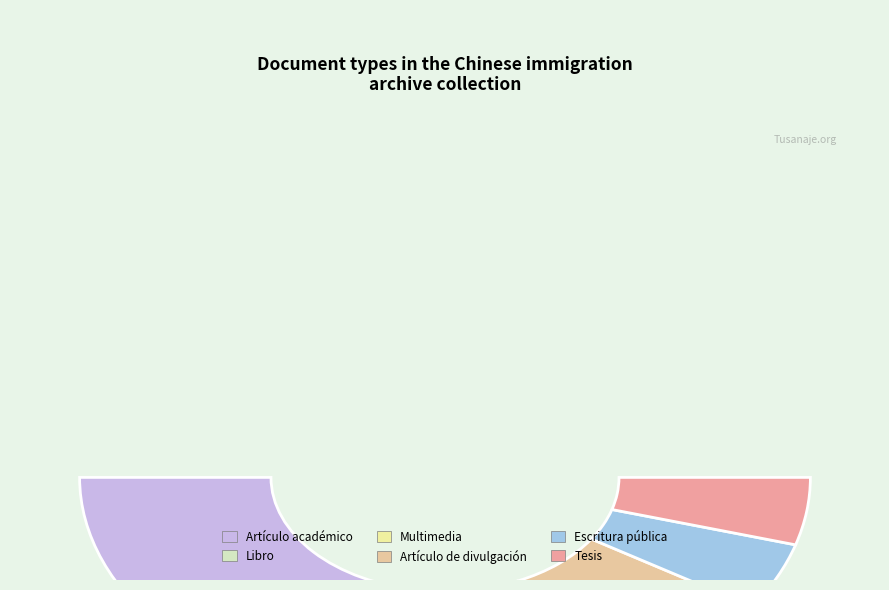

What is the change in value from Artículo académico to Libro?

-4